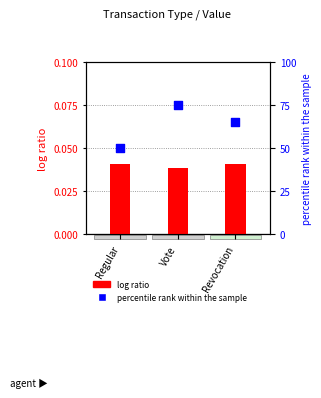

At how many categories does at least one series exceed 12?

3